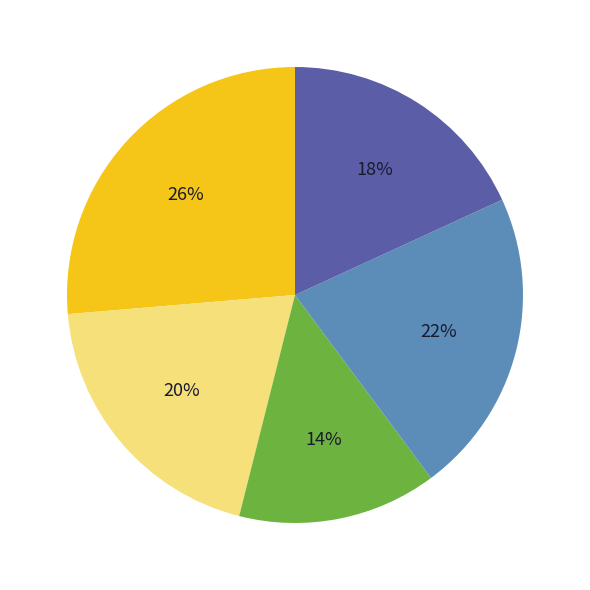

Is there a majority slice in this chart?

No